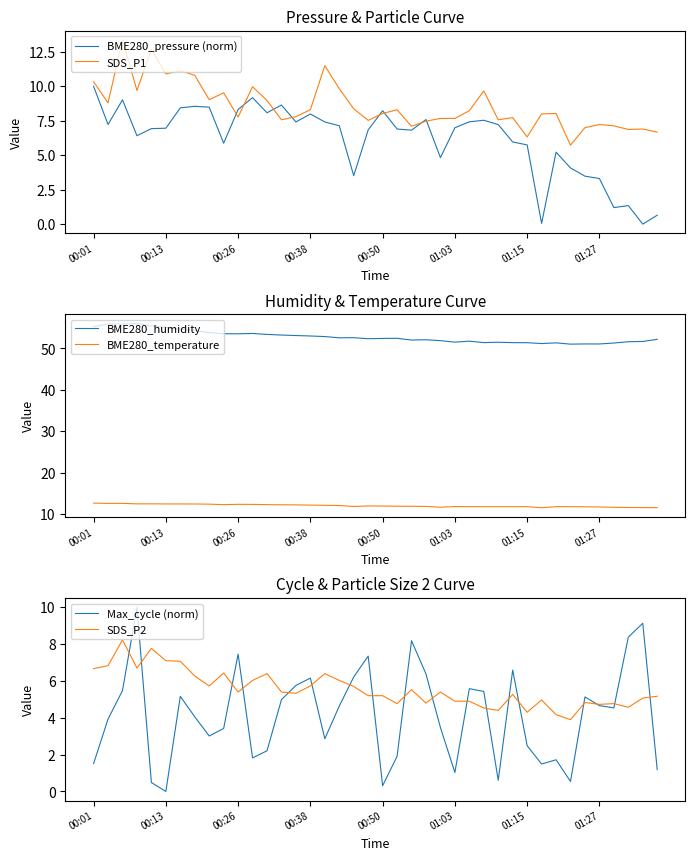

True or false: BME280_temperature and SDS_P2 cross at least once.

False